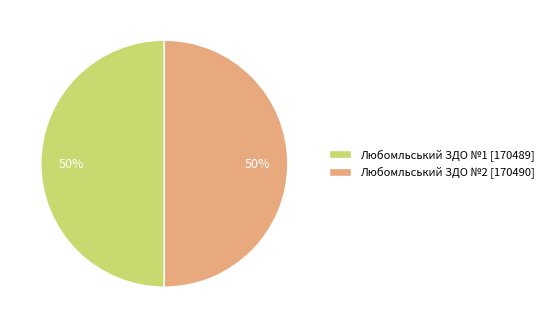

The Любомльський ЗДО №1 slice represents 50% of the pie. True or false?

True